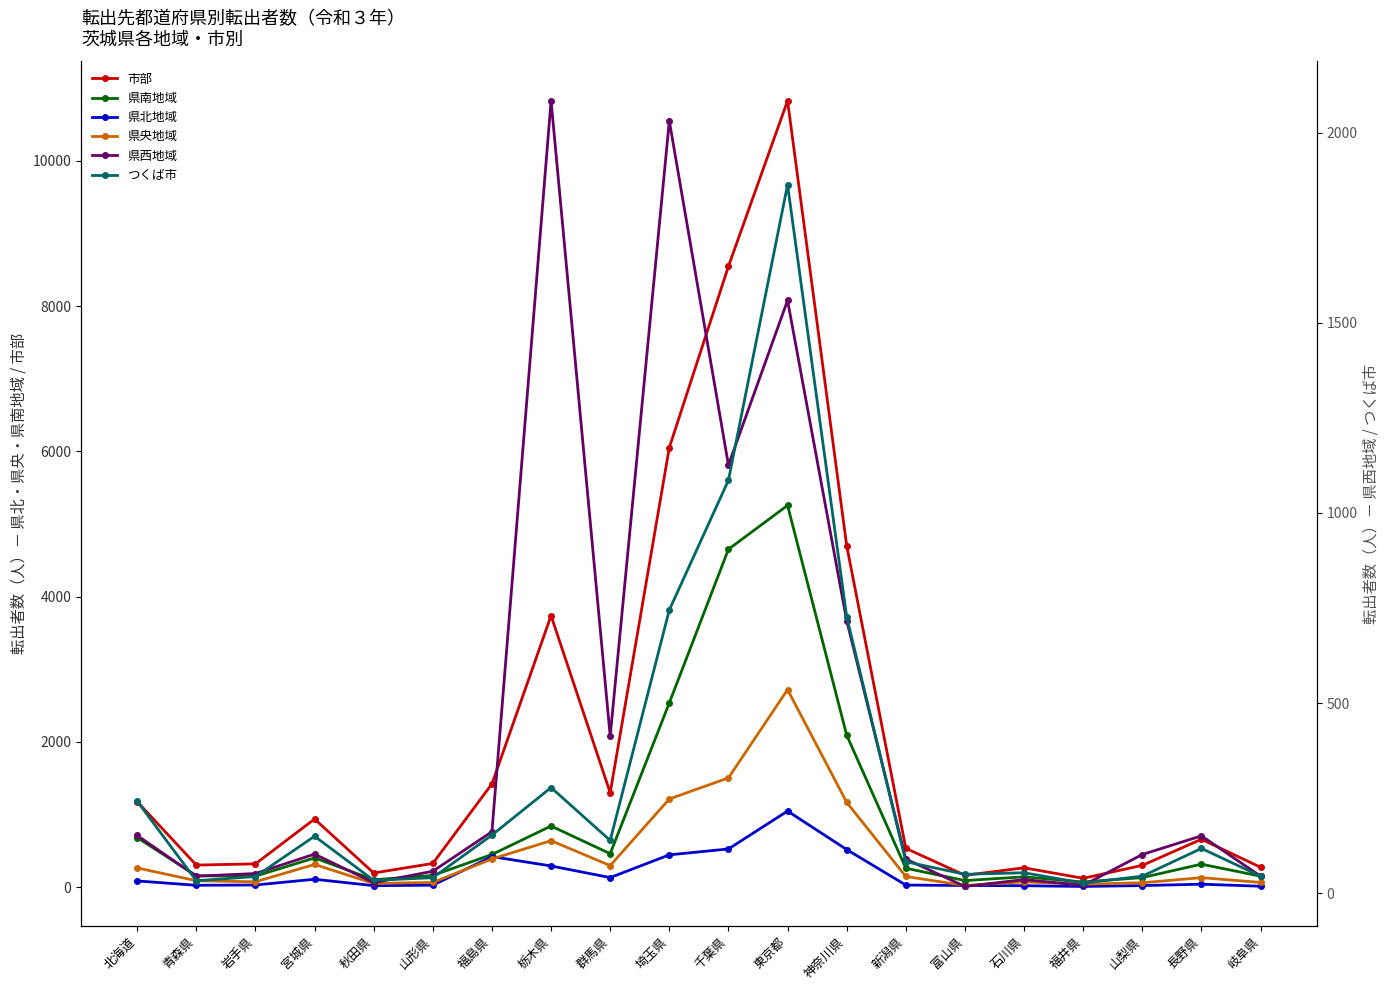

What are all the series names shown in the legend?

市部, 県南地域, 県北地域, 県央地域, 県西地域, つくば市